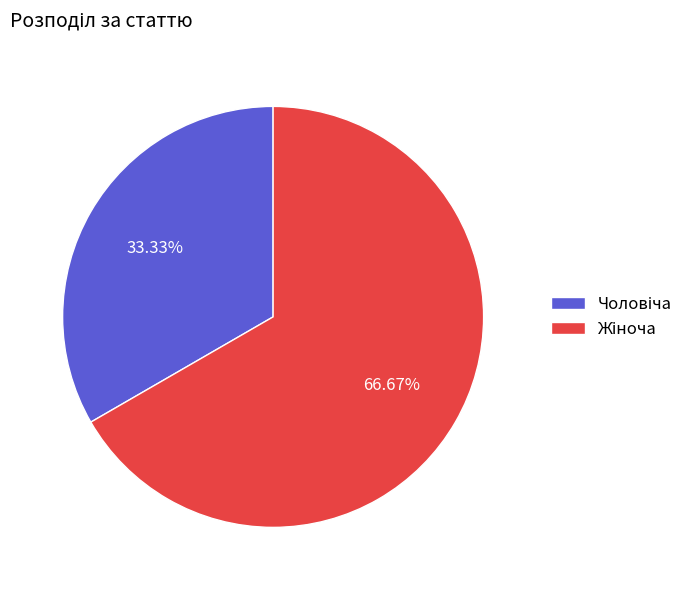

Does any single category account for the majority?

Yes